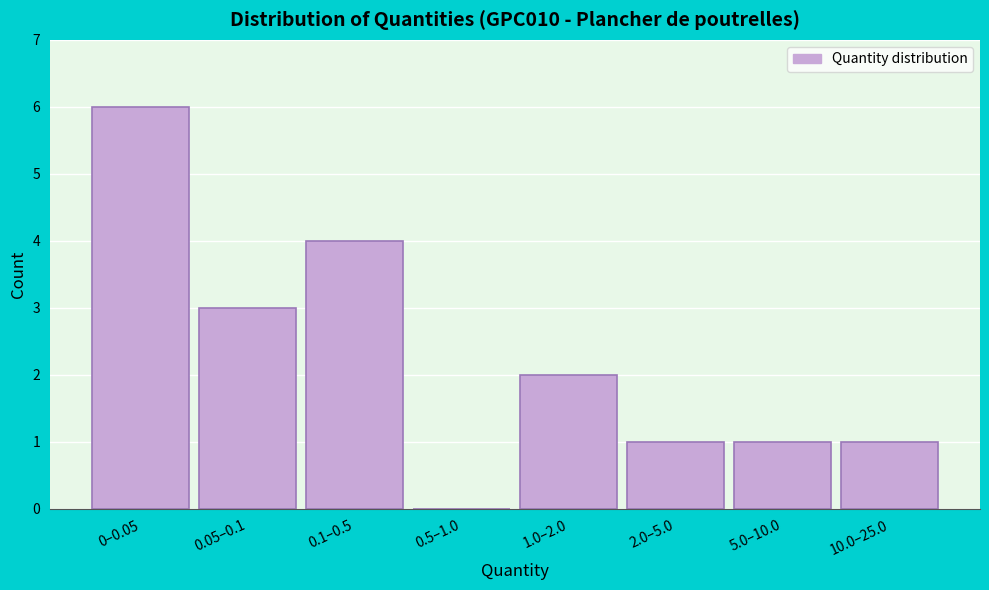

Reading left to right, extract all data points from this chart.

0–0.05=6	0.05–0.1=3	0.1–0.5=4	0.5–1.0=0	1.0–2.0=2	2.0–5.0=1	5.0–10.0=1	10.0–25.0=1